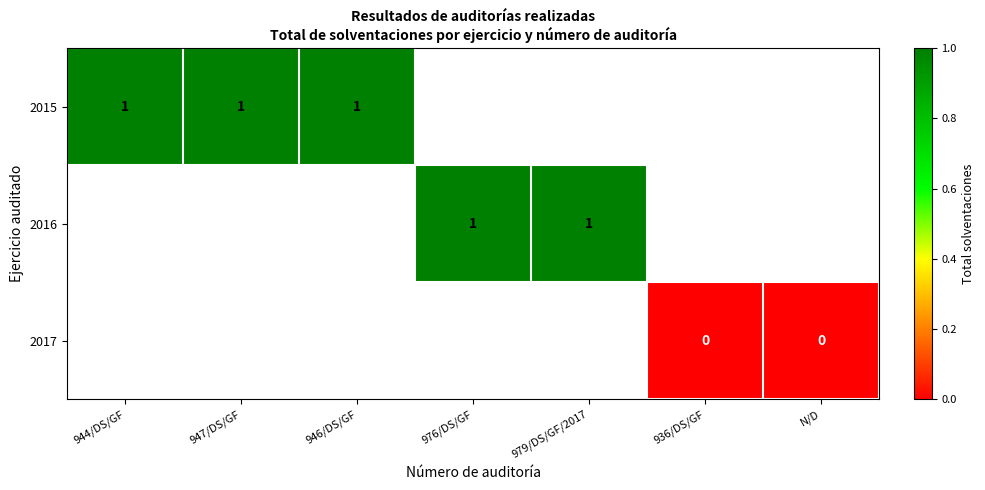

What is the greatest value displayed?

1.0